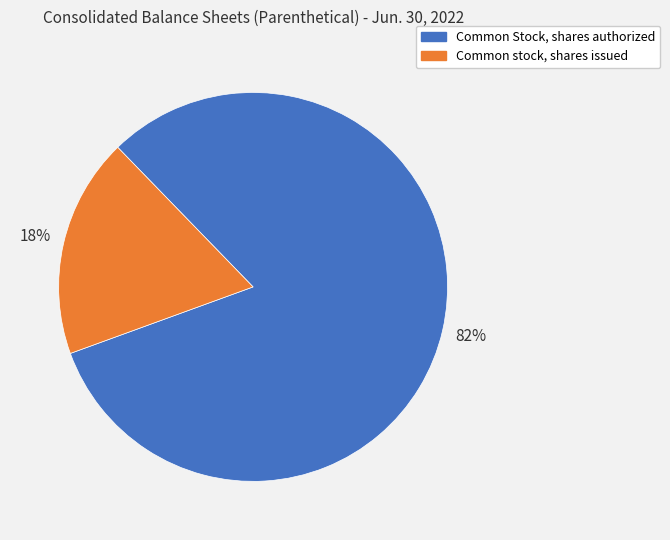

Combined, do Common Stock, shares authorized and Common stock, shares issued account for over 50%?

Yes